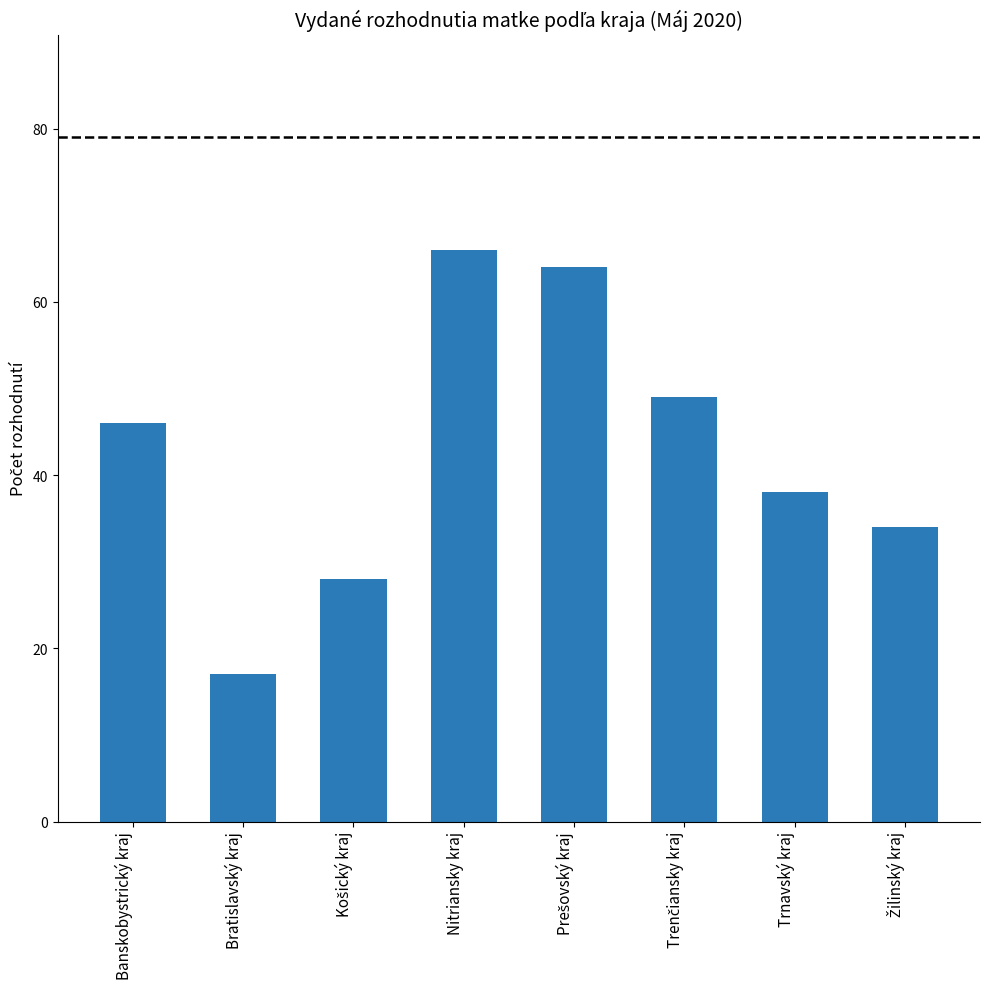

Where is the data nearest to the value 41?

Trnavský kraj